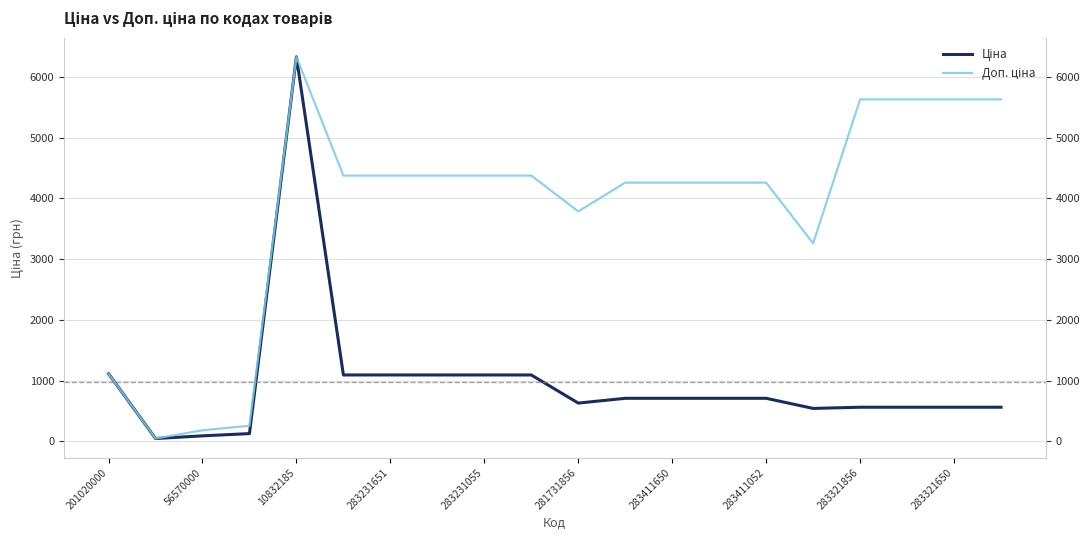

The value of Ціна at 19 is 562.8. True or false?

True